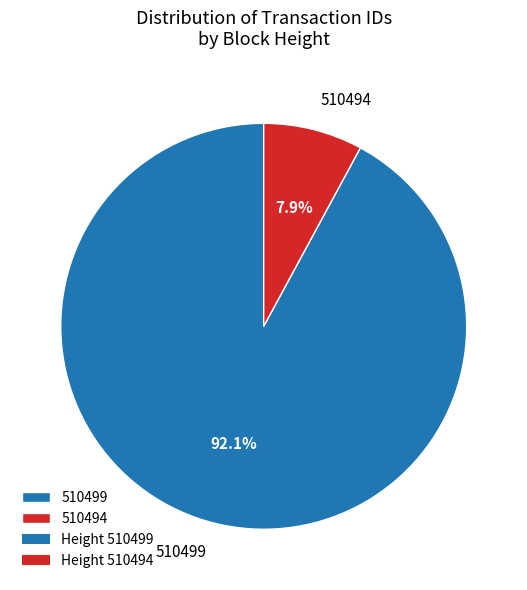

Does 510499 represent more than half of the total?

Yes